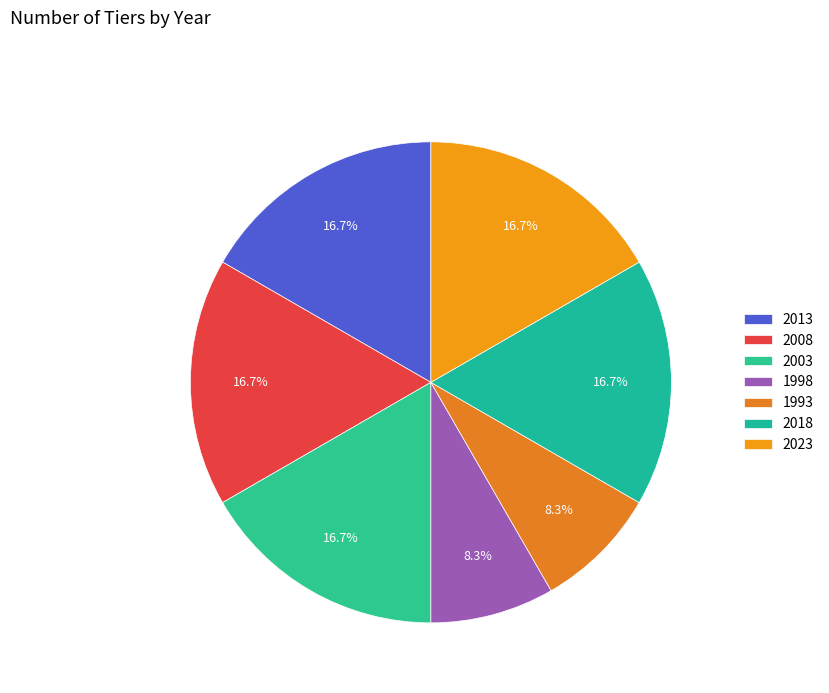

To the nearest percent, what portion does 2013 represent?

17%